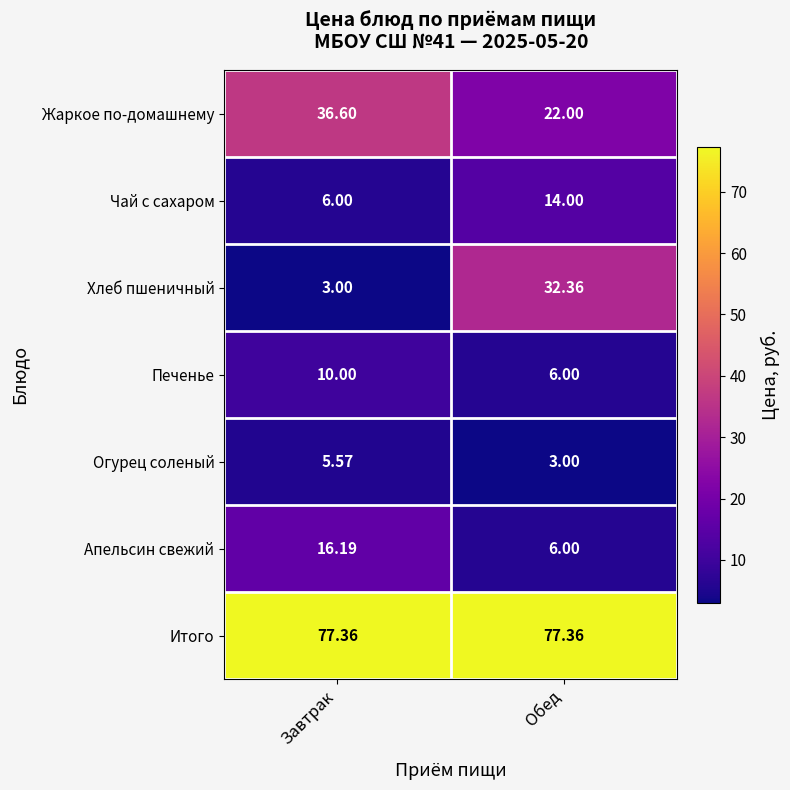

Which series has the largest range (max minus min)?

Хлеб пшеничный